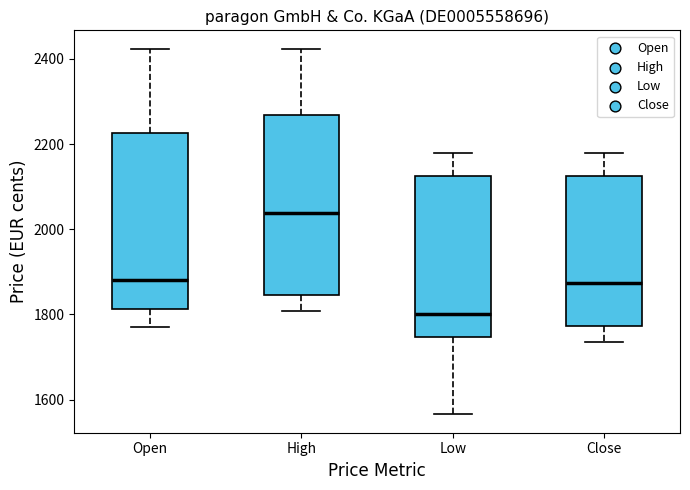

Reading left to right, transcribe this box plot: for each box, give where its median line is, the range the box spans, and where its two whiskers end, as read against the y-axis. The values are not printed on the chart, so give them approximately, as read against the axis.

Open: median 1880, box 1820 to 2220, whiskers 1780 to 2420
High: median 2040, box 1840 to 2260, whiskers 1800 to 2420
Low: median 1800, box 1740 to 2120, whiskers 1560 to 2180
Close: median 1880, box 1780 to 2120, whiskers 1740 to 2180